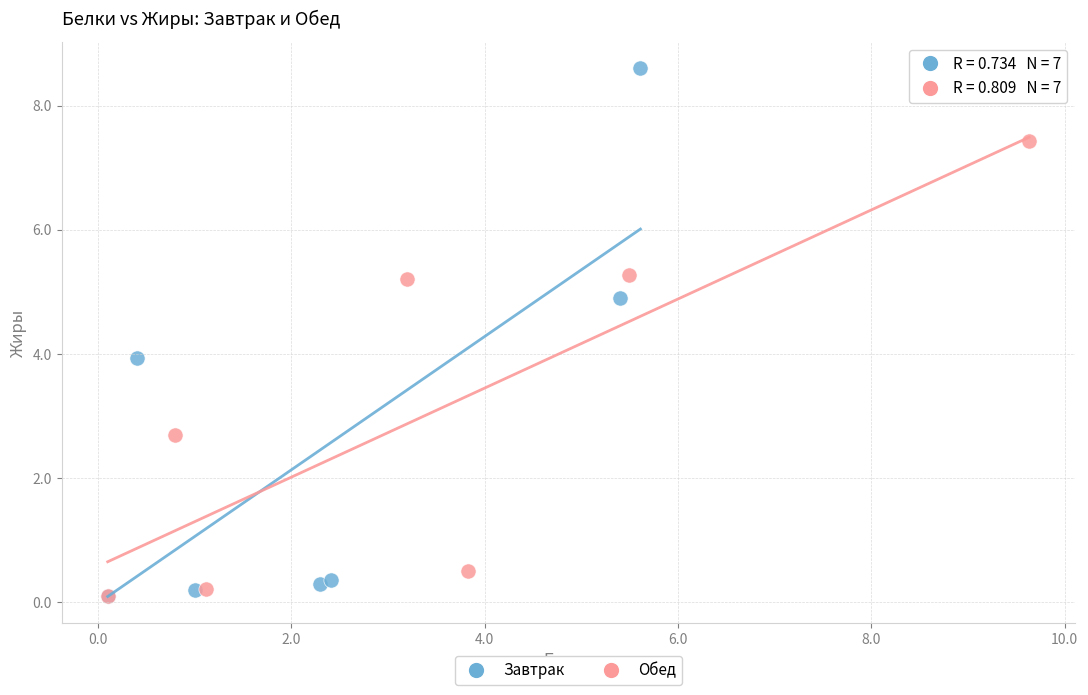

Which series reaches the maximum Y coordinate?

Завтрак